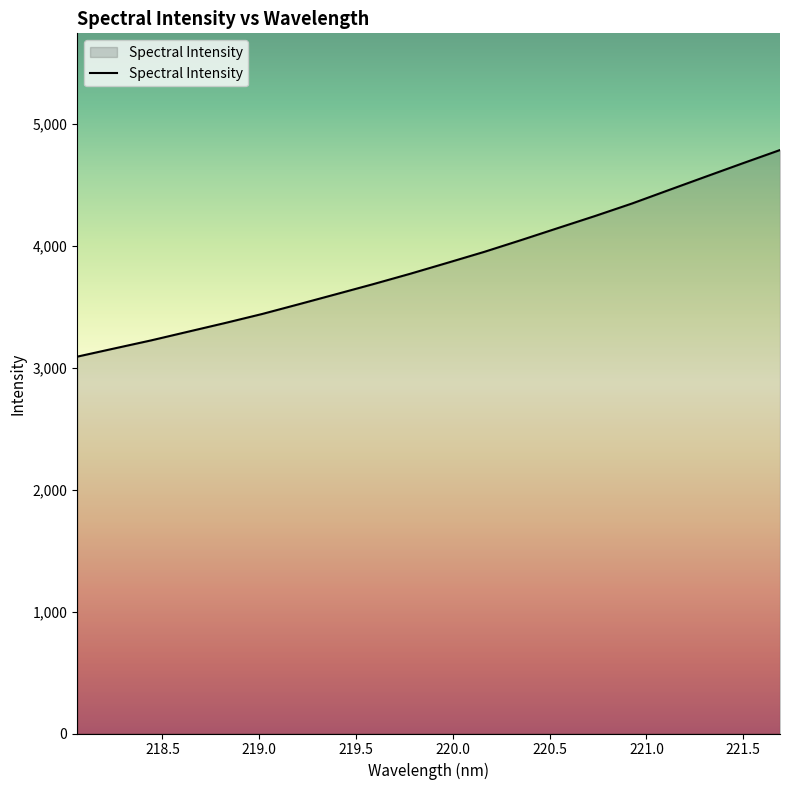

What is the greatest value displayed?

4784.8